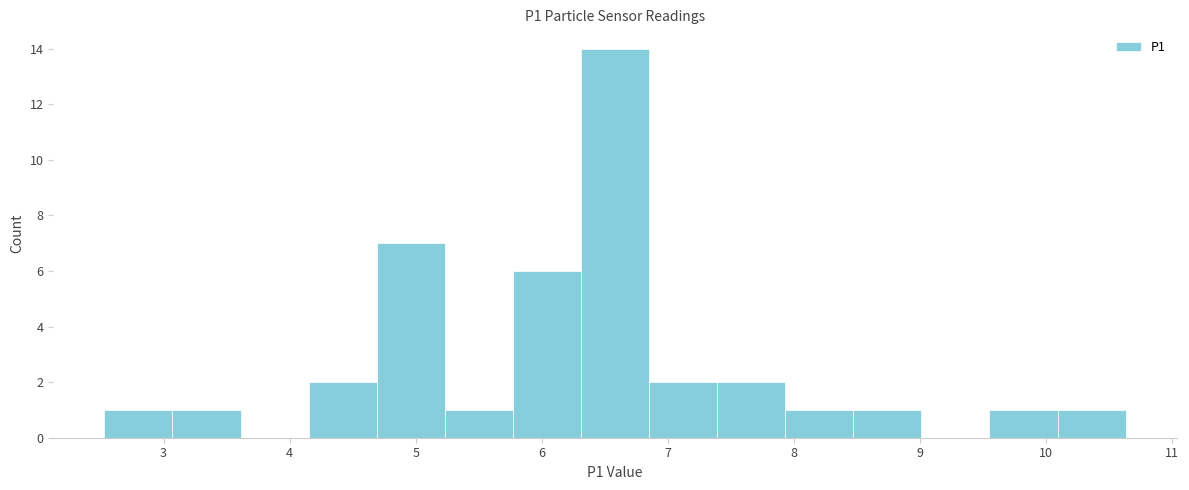

Over which range of the x-axis is the bar tallest?

6.31 to 6.85